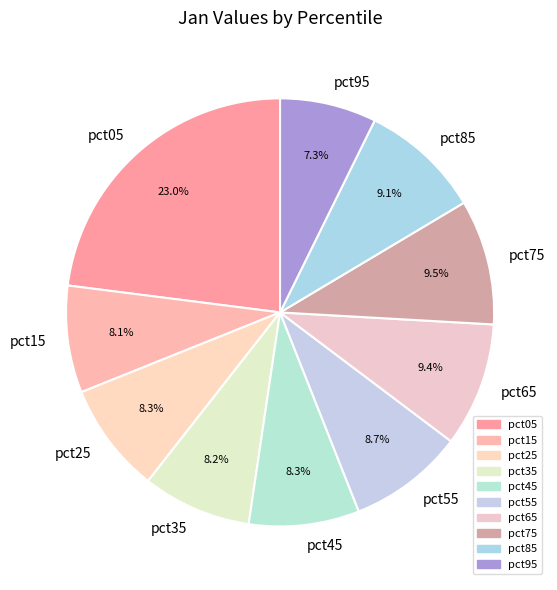

Is the sum of pct65 and pct15 greater than half?

No